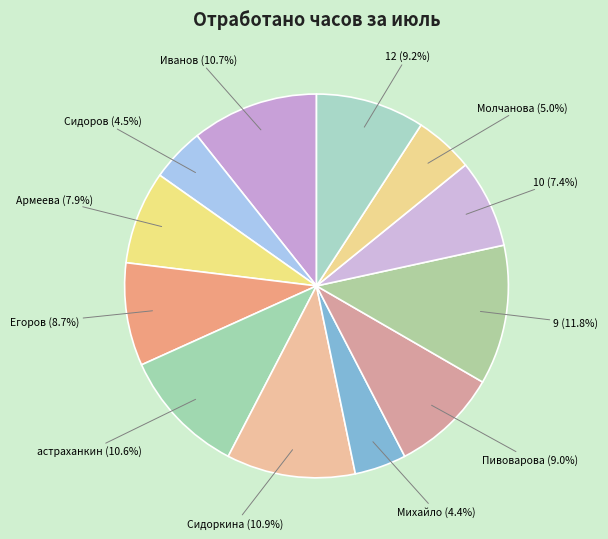

Is there a majority slice in this chart?

No